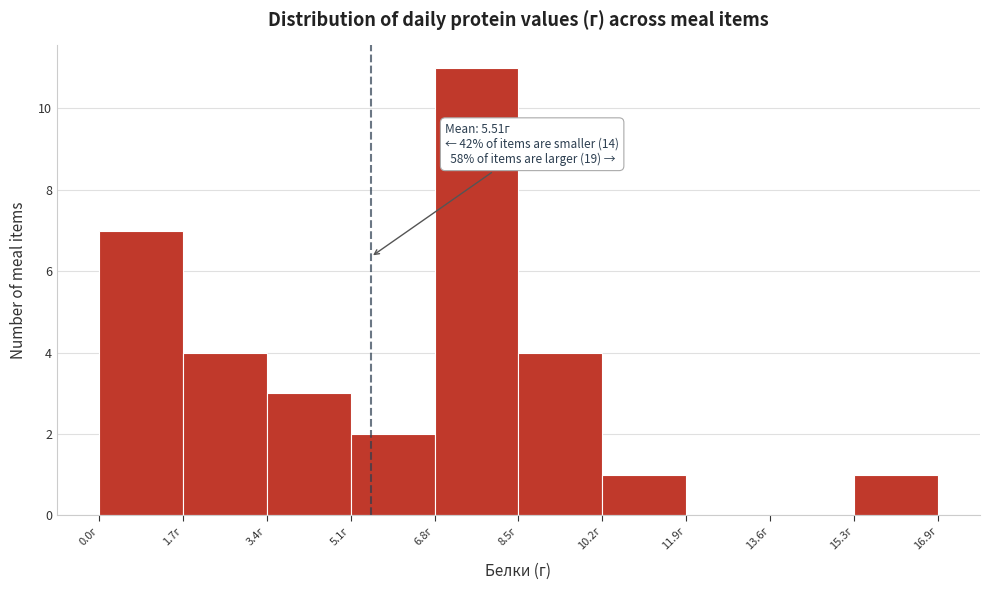

Which range on the x-axis has the tallest bar?

6.8 to 8.4